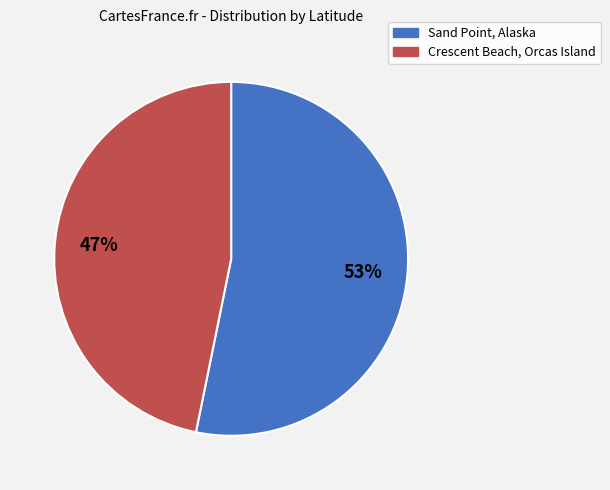

How many segments does this pie chart have?

2